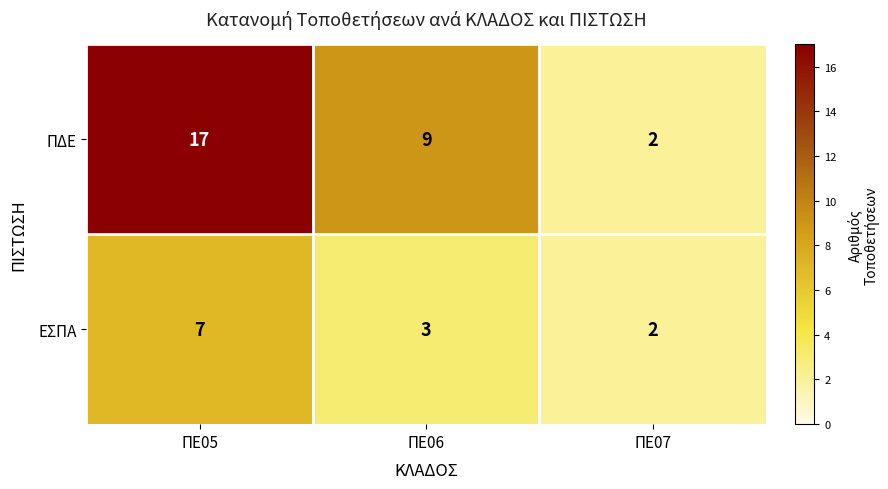

Which series has the largest total across all categories?

ΠΔΕ